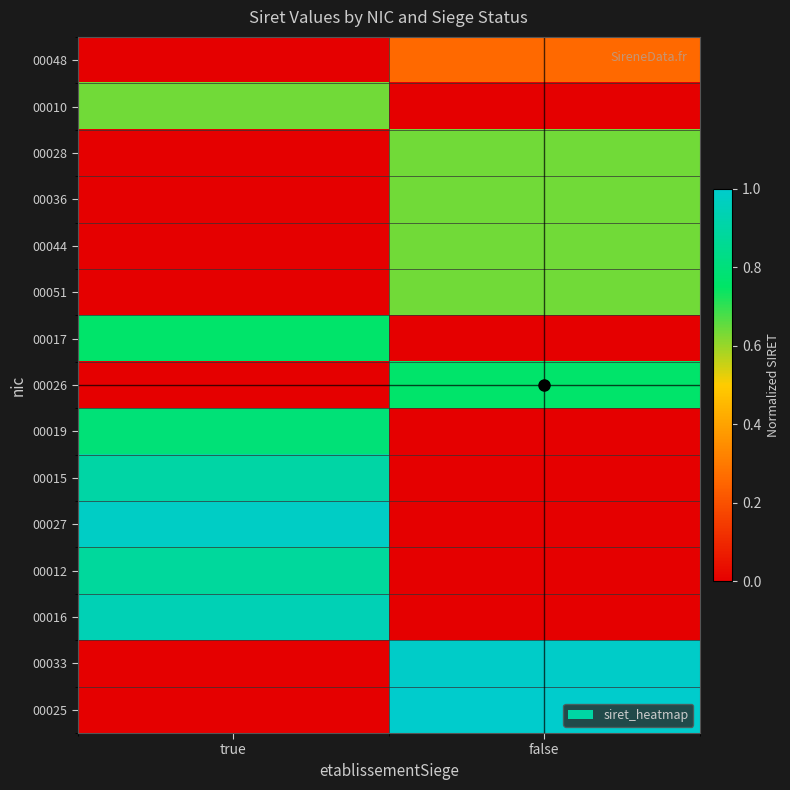

Between true and false, which series saw the biggest shift?

00025